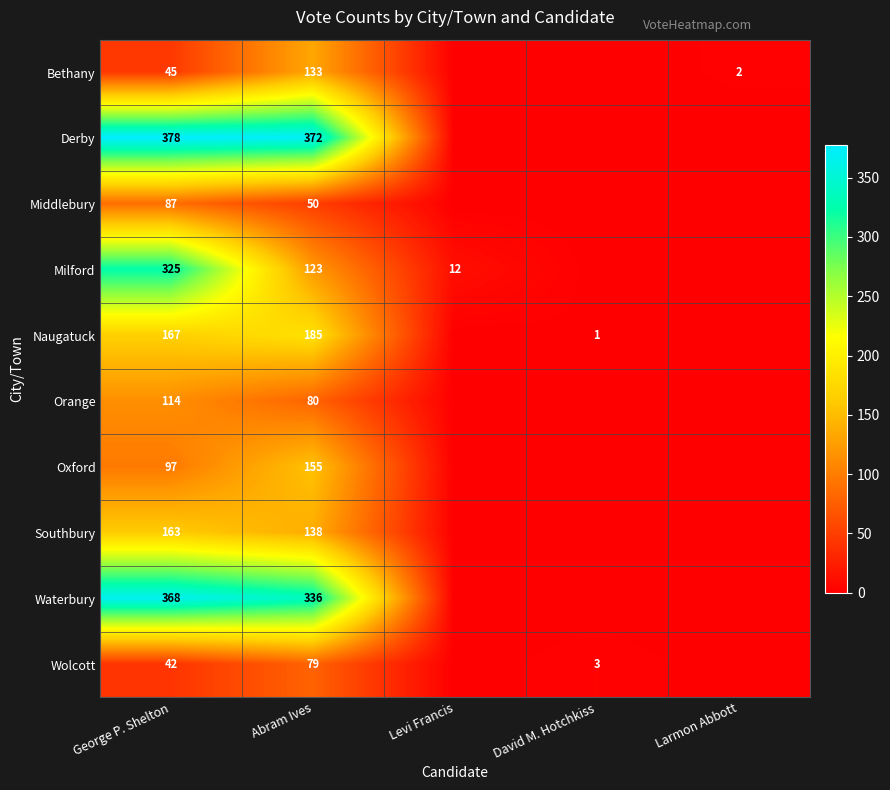

Count the number of data series in this chart.

10